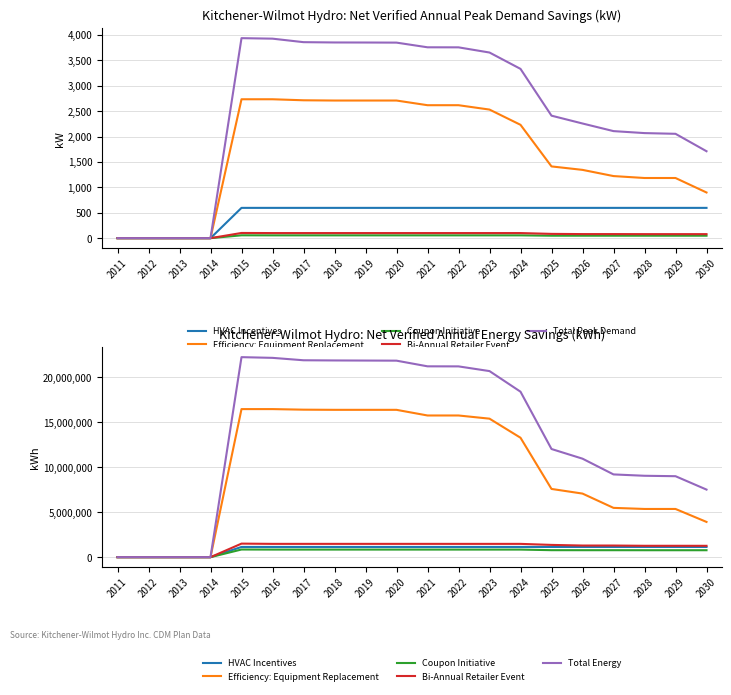

What is the average value of the HVAC Incentives series?

908414